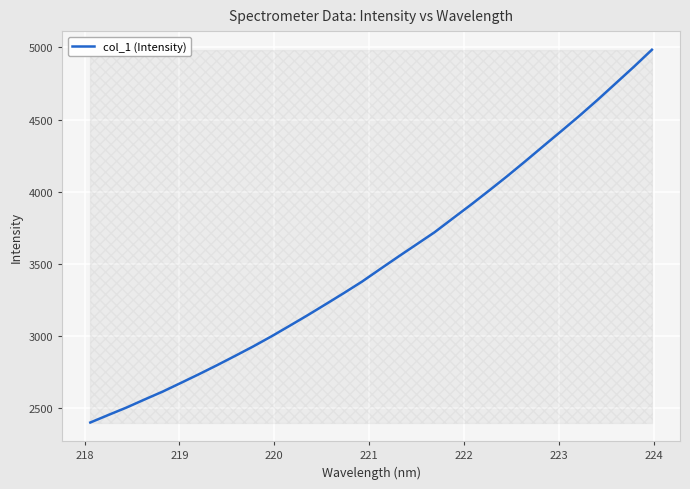

What is the maximum value shown in the chart?

4983.8